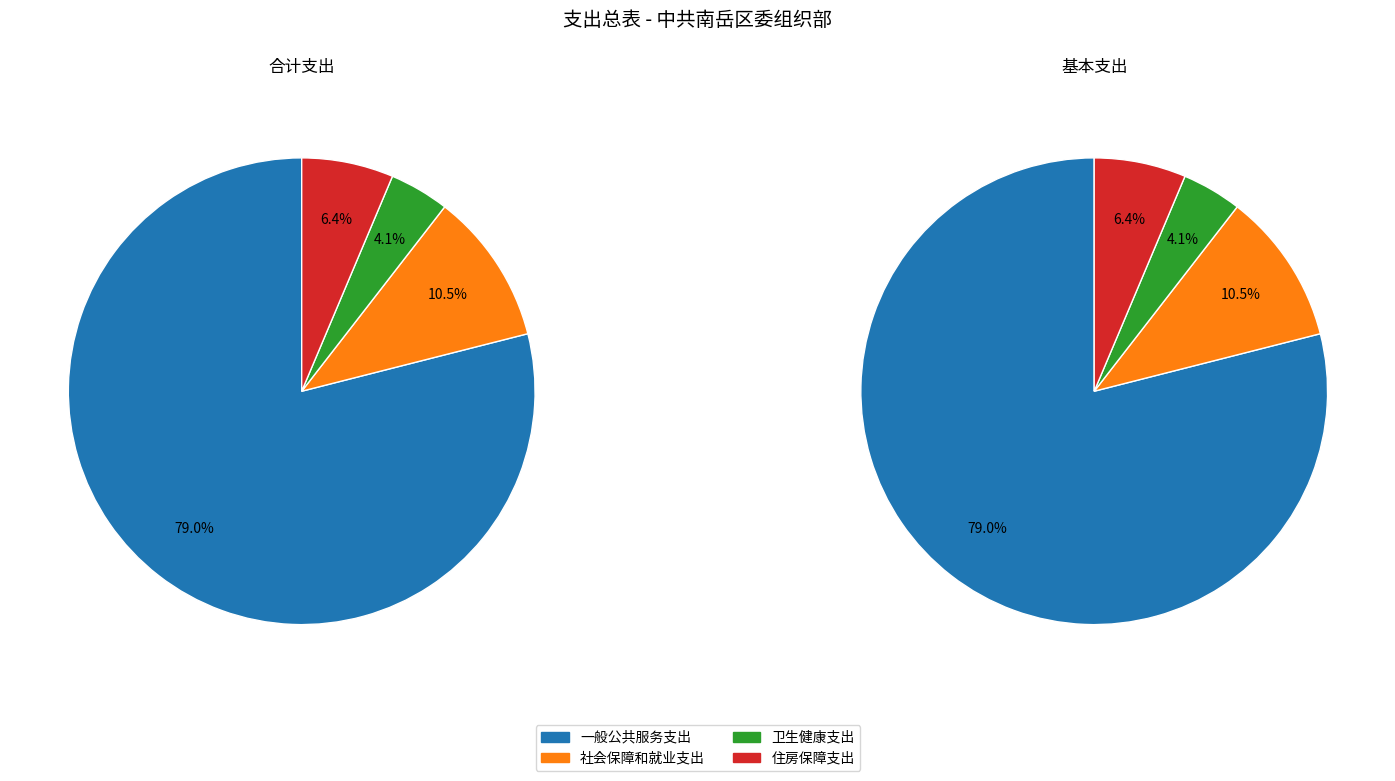

To the nearest percent, what portion does 卫生健康支出 represent?

4%